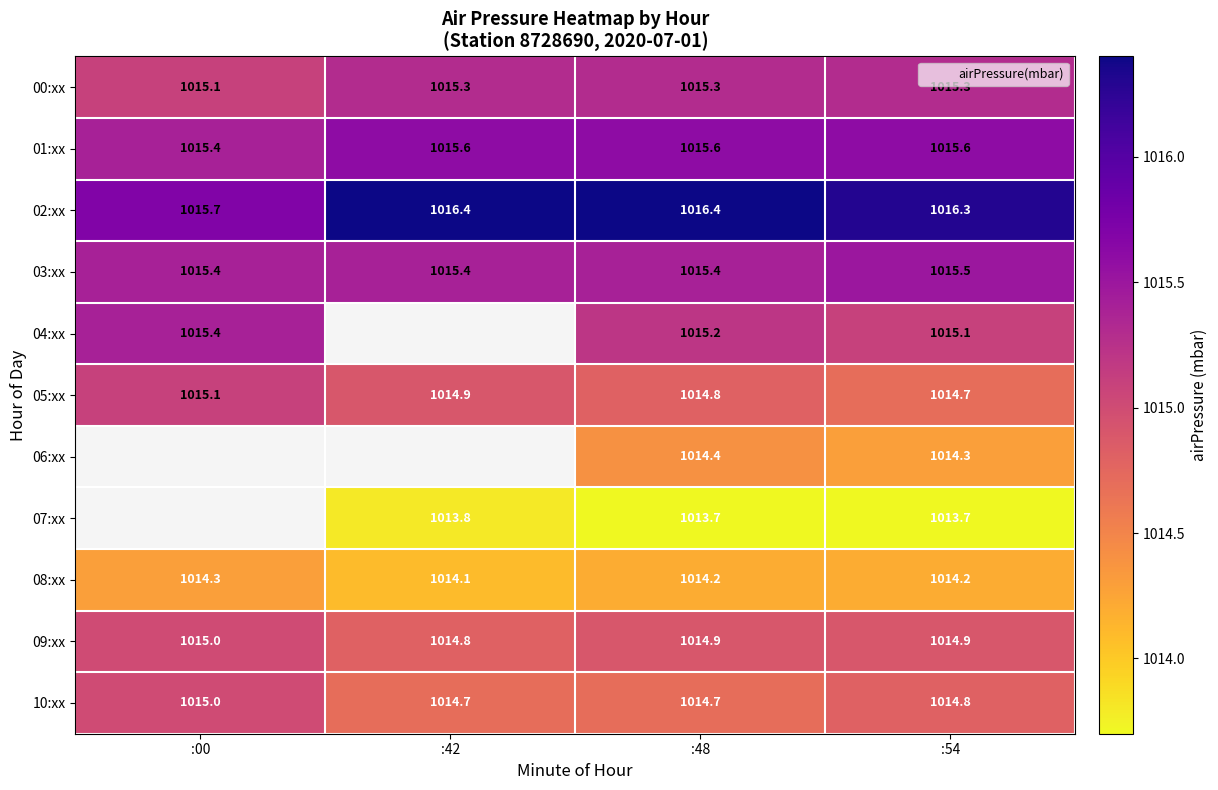

Is the value of 01:xx at :00 greater than the value of 02:xx at :00?

No